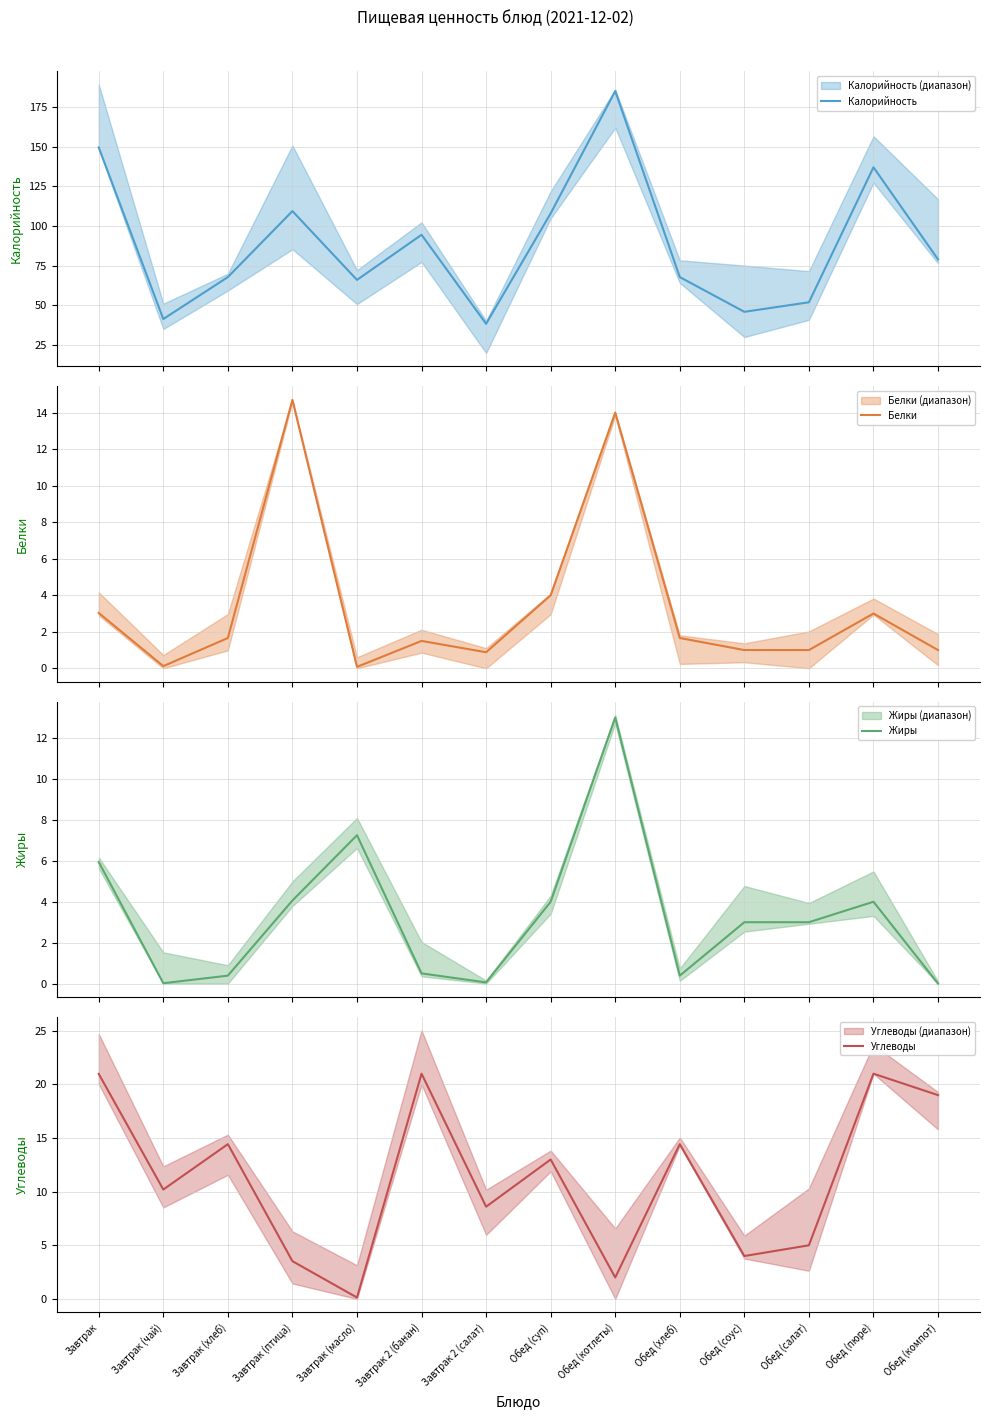

What is the sum of all Углеводы values?

157.3